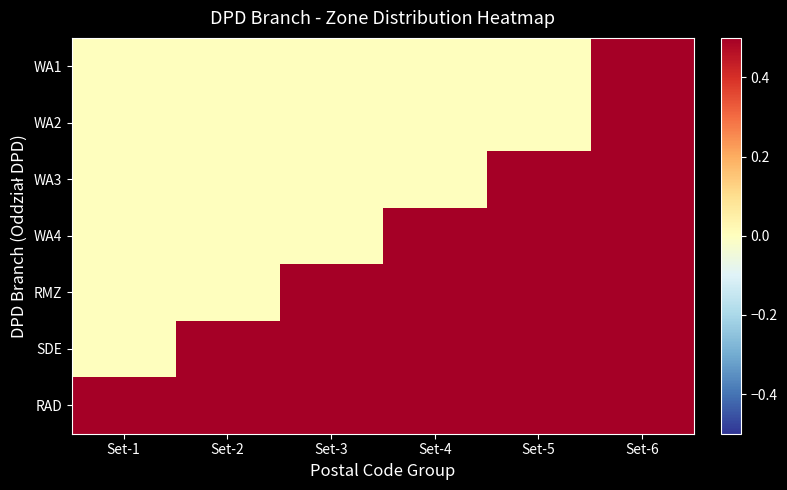

Which series has the largest total across all categories?

RAD